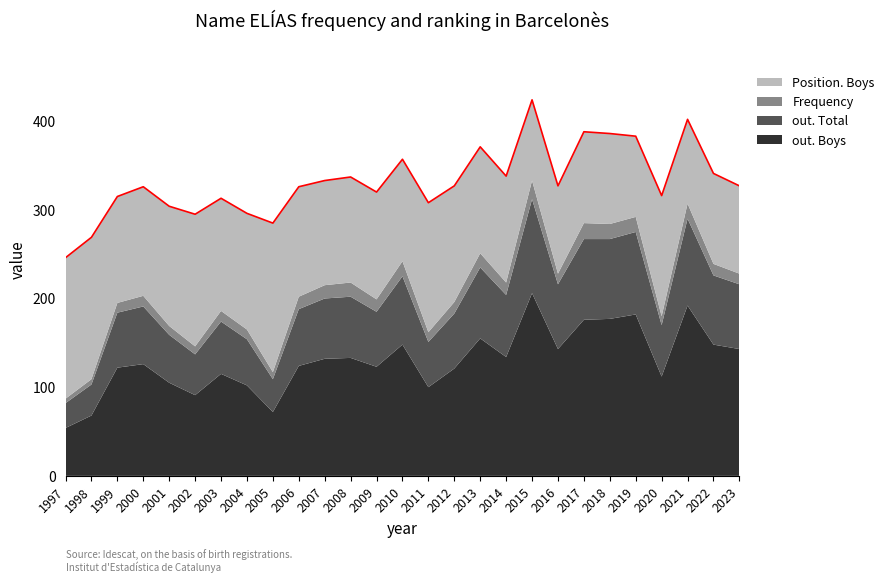

How many lines are shown in the chart?

4